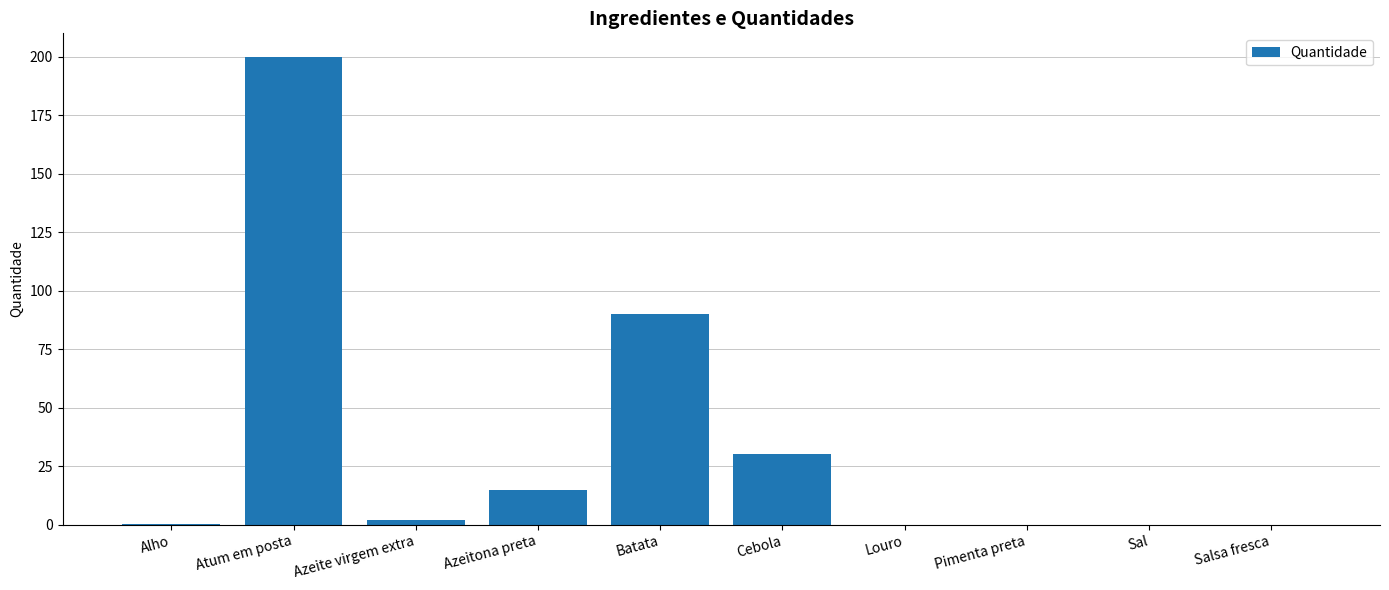

Which has a higher value, Alho or Cebola?

Cebola